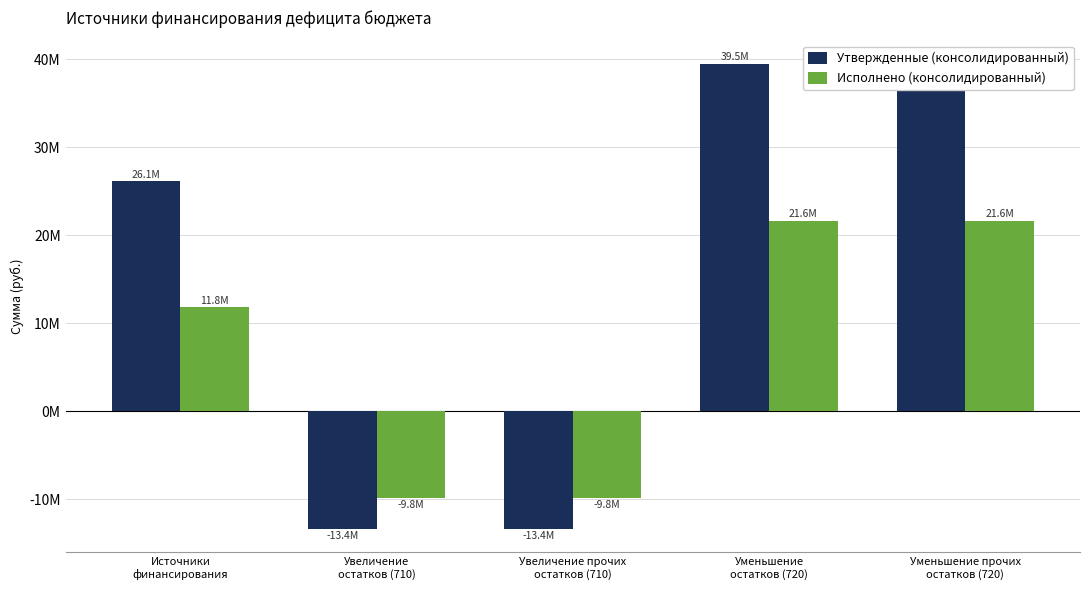

Reading left to right, list all the values displayed in this chart.

Утвержденные (консолидированный): Источники
финансирования=26135782.9	Увеличение
остатков (710)=-13370500.0	Увеличение прочих
остатков (710)=-13370500.0	Уменьшение
остатков (720)=39506282.9	Уменьшение прочих
остатков (720)=39506282.9
Исполнено (консолидированный): Источники
финансирования=11821171.4	Увеличение
остатков (710)=-9819486.6	Увеличение прочих
остатков (710)=-9819486.6	Уменьшение
остатков (720)=21640658.0	Уменьшение прочих
остатков (720)=21640658.0